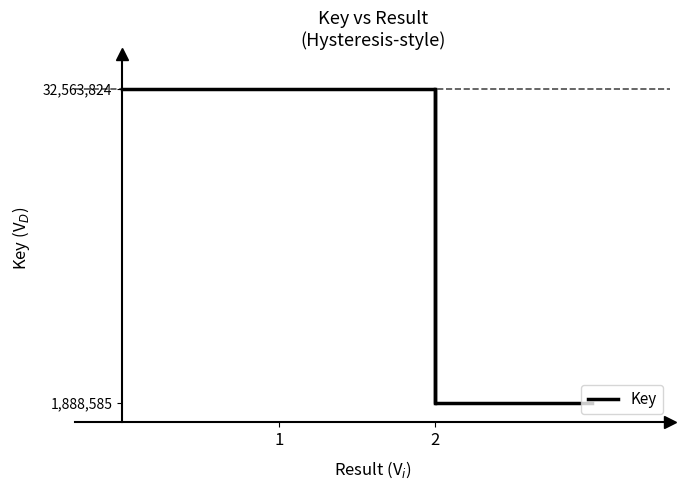

True or false: the data has more than 1 interior local peaks.

False